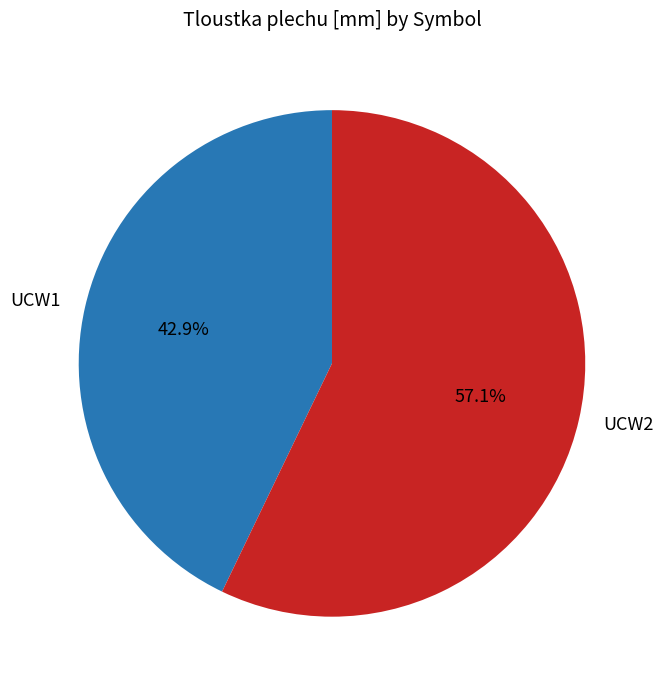

Is there a majority slice in this chart?

Yes